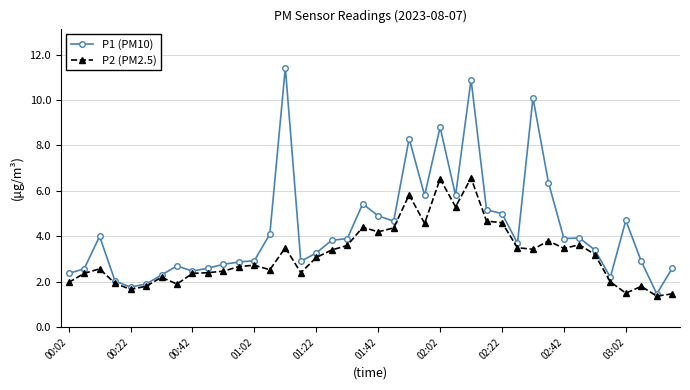

Which series has the largest total across all categories?

P1 (PM10)